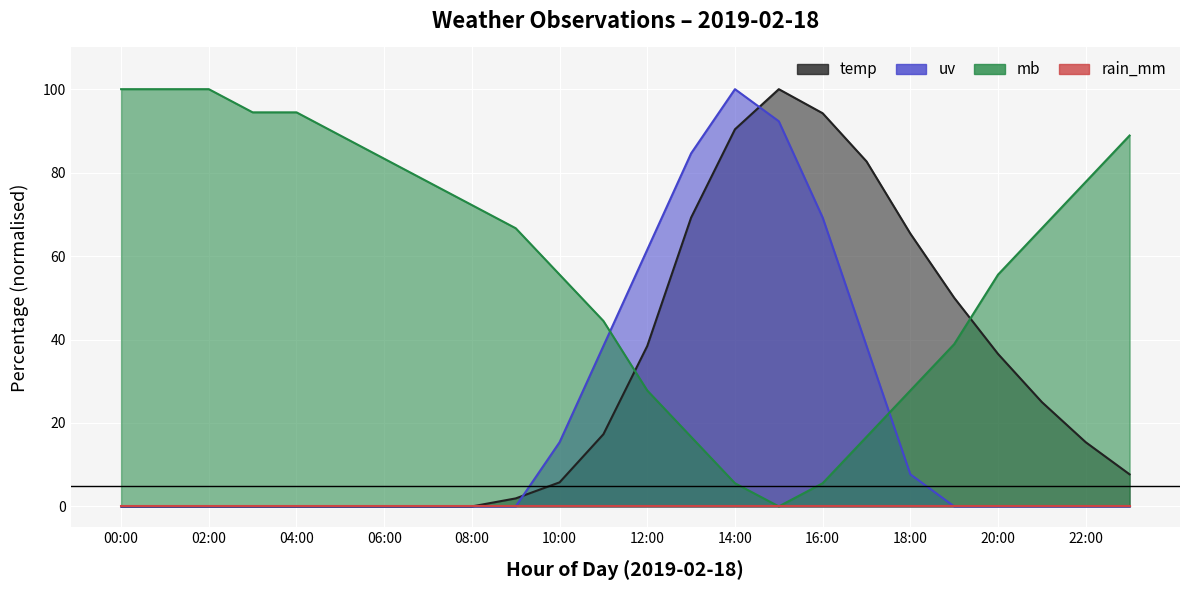

How many data points in temp are above 15?

12